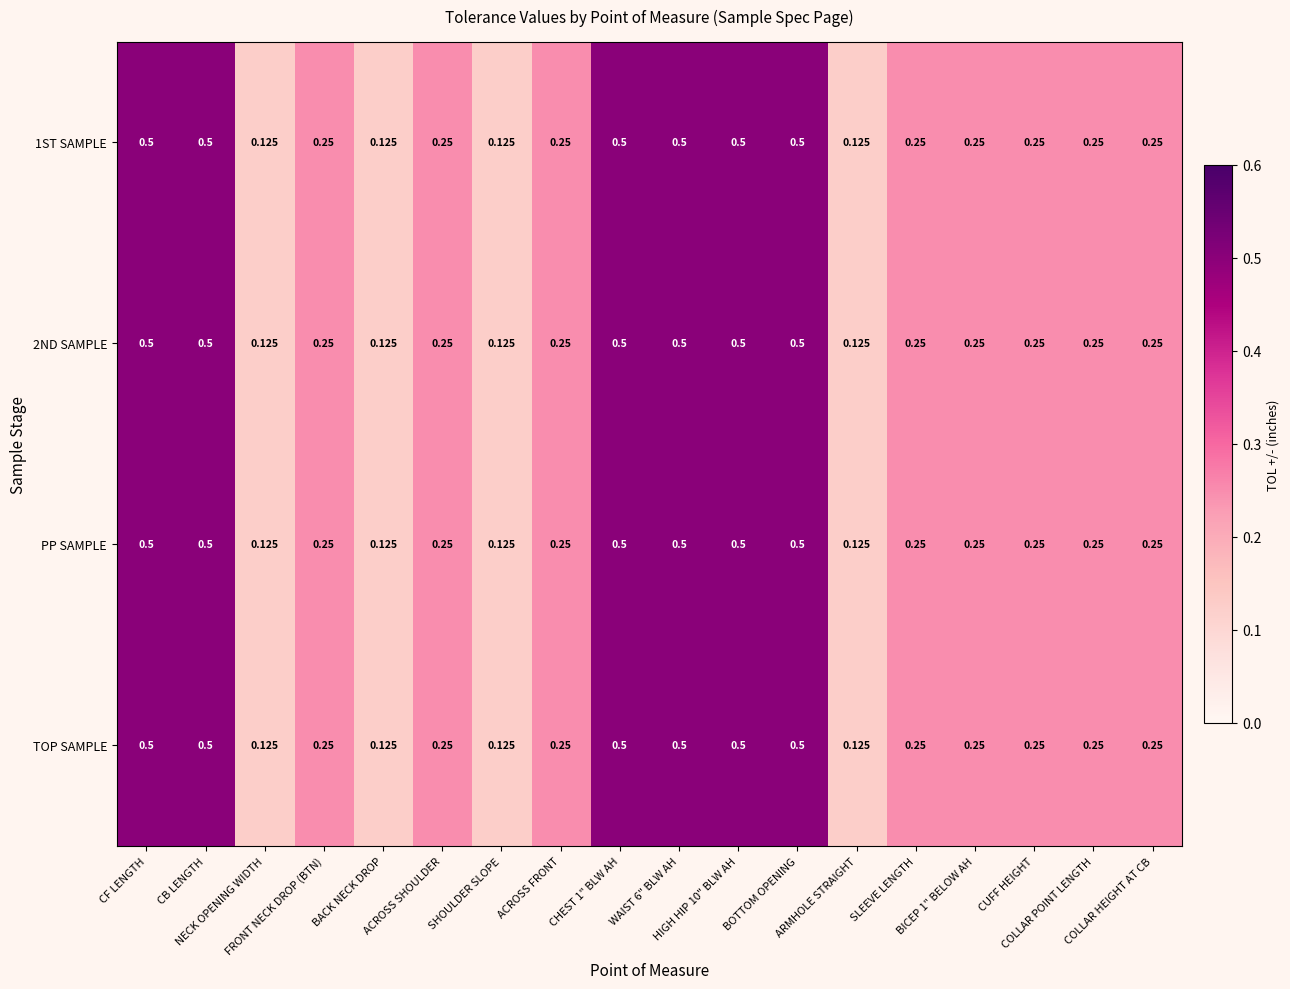

How many series are shown in this chart?

4